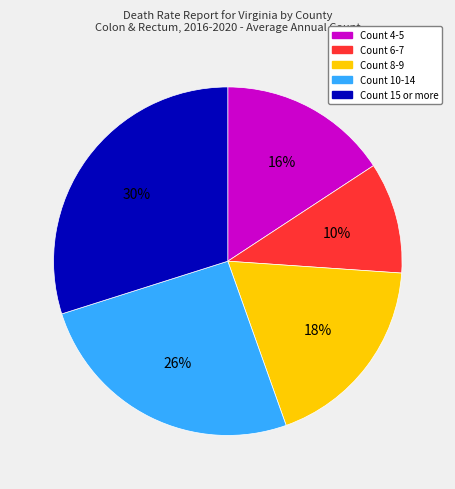

To the nearest percent, what is the difference between the largest and smallest slice percentages?

20%